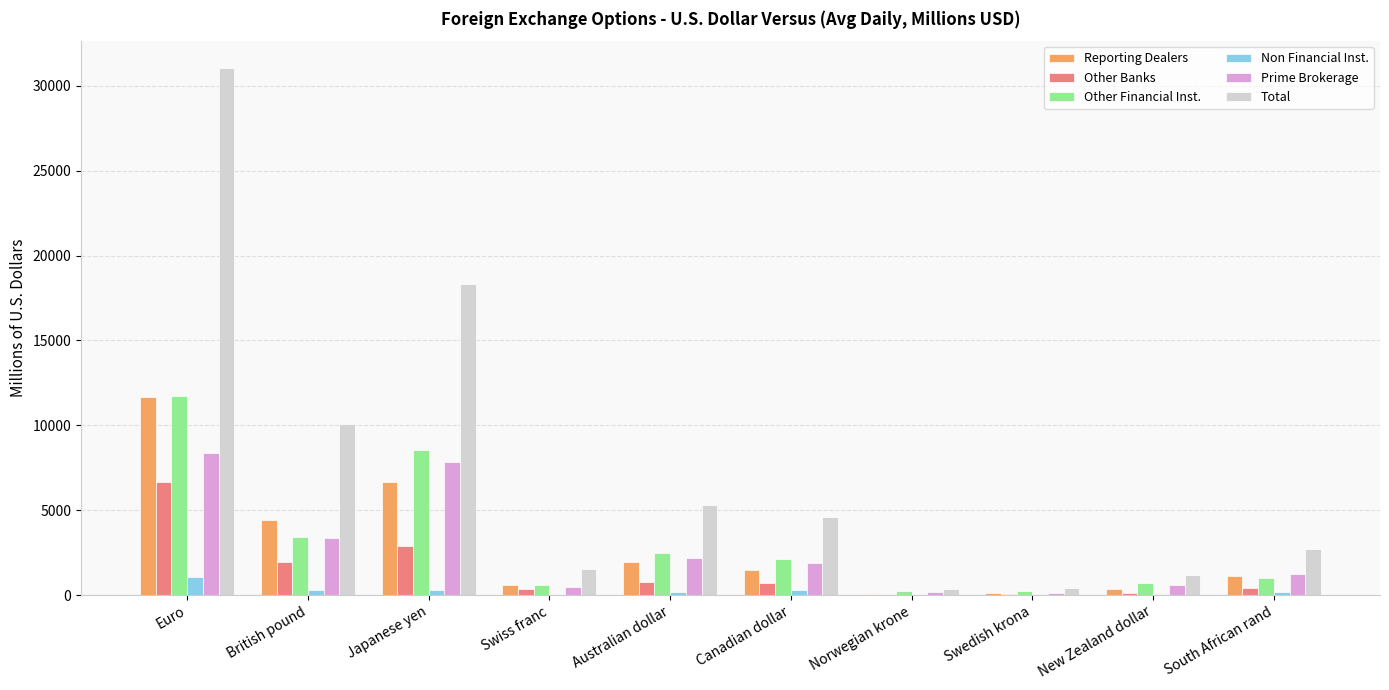

At which category is the sum across all series the highest?

Euro